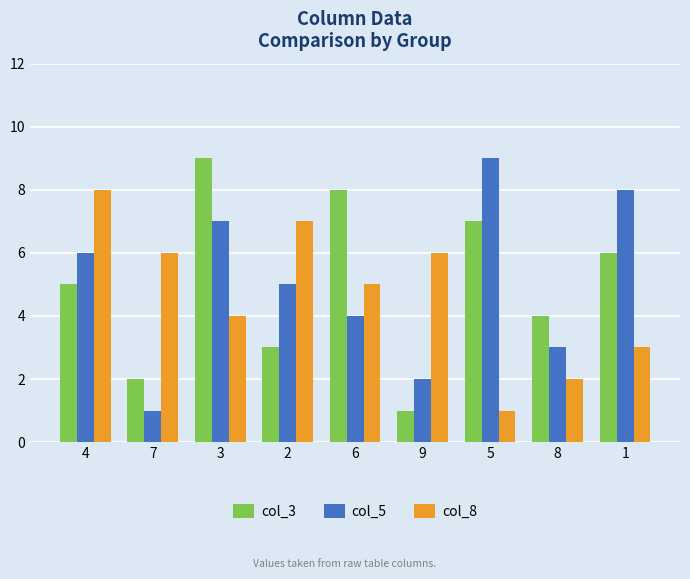

At which category is the sum across all series the highest?

3